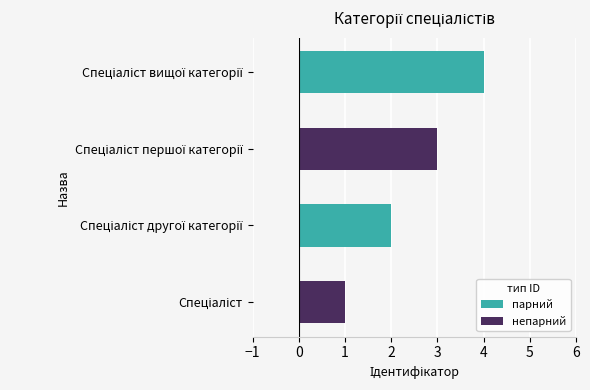

How many values are between 2 and 4?

3